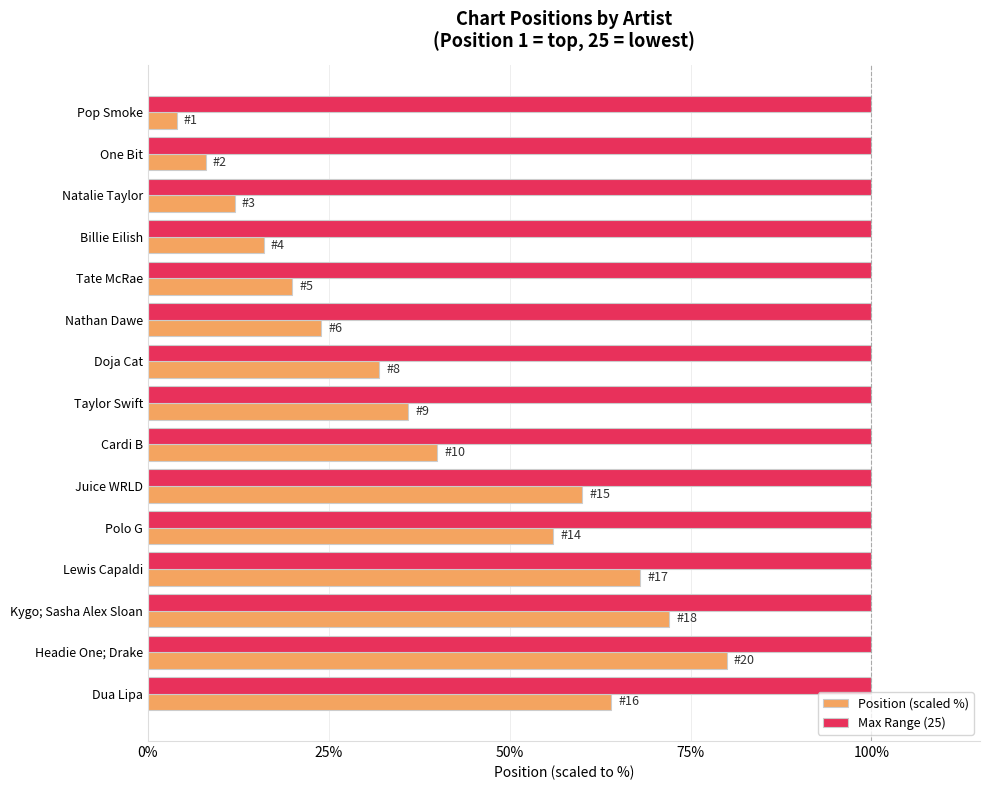

What is the difference between the second highest and second lowest values in the Position (scaled %) series?

64.0